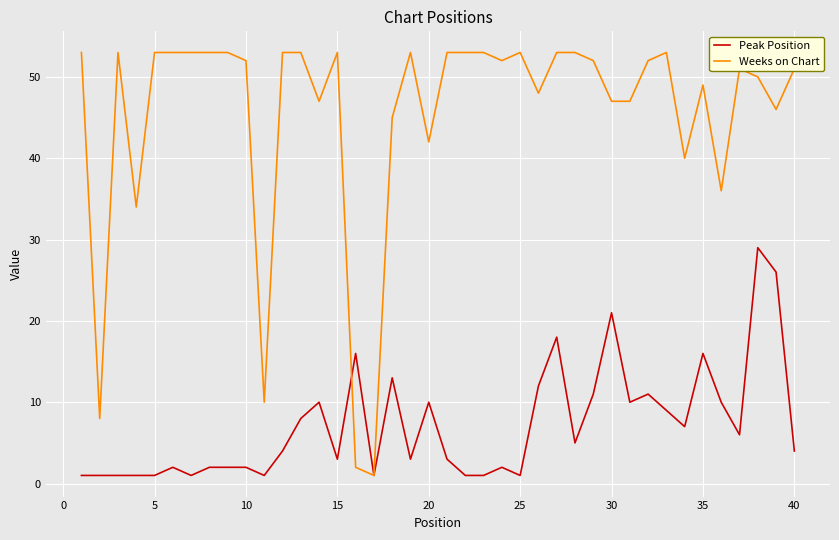

Rank the series by their maximum value, from highest to lowest.

Weeks on Chart, Peak Position